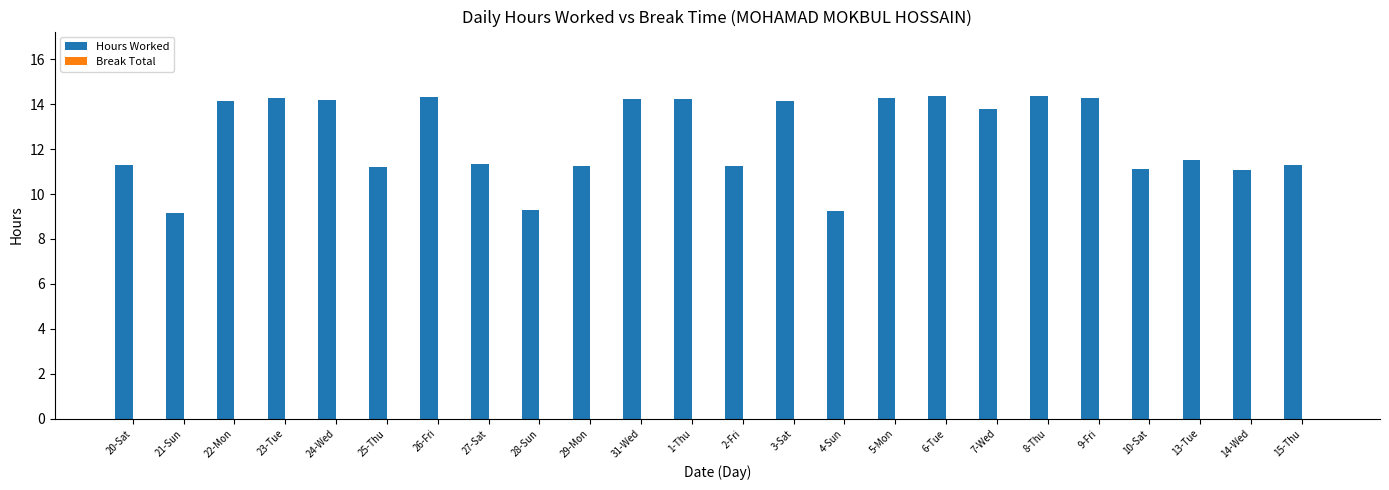

What is the greatest value displayed?

14.4